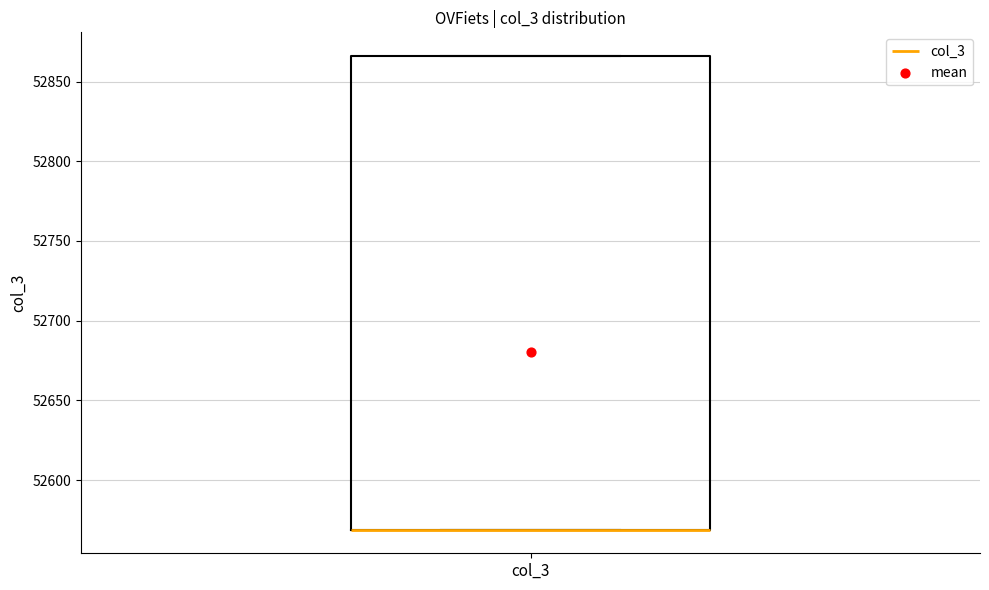

Transcribe this box plot: give where the median line is, the range the box spans, and where the two whiskers end, as read against the y-axis. The values are not printed on the chart, so give them approximately, as read against the axis.

median 52570 (drawn on the box's lower edge), box 52570 to 52865, whiskers 52570 to 52865